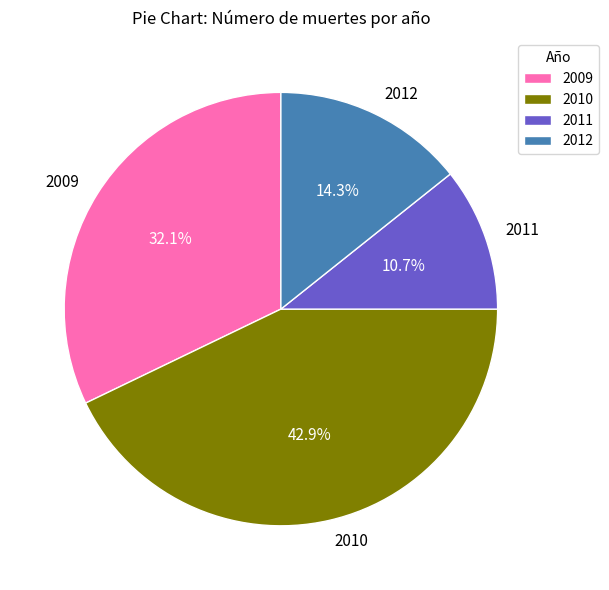

Which slice is the largest?

2010